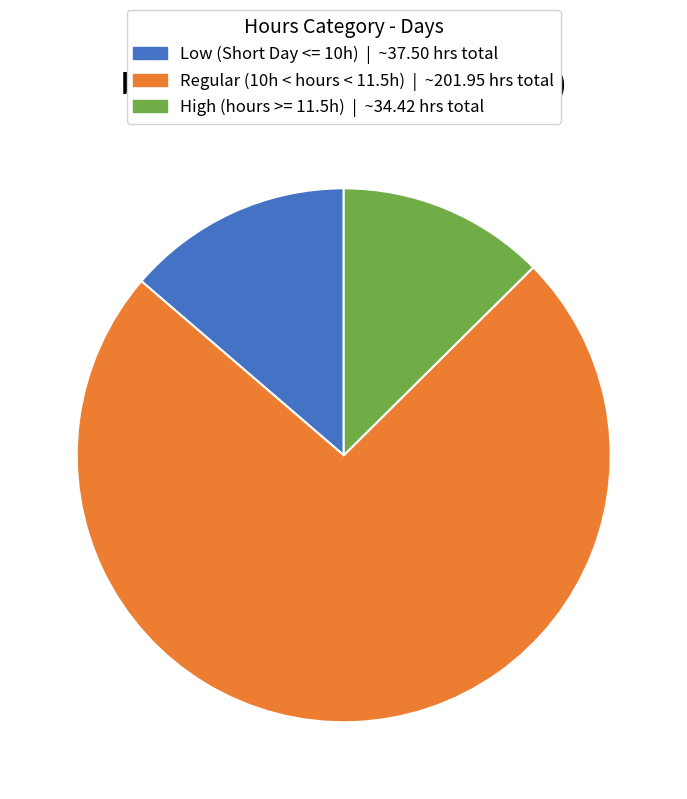

The High (hours >= 11.5h) | ~34.42 hrs total slice represents 13% of the pie. True or false?

True